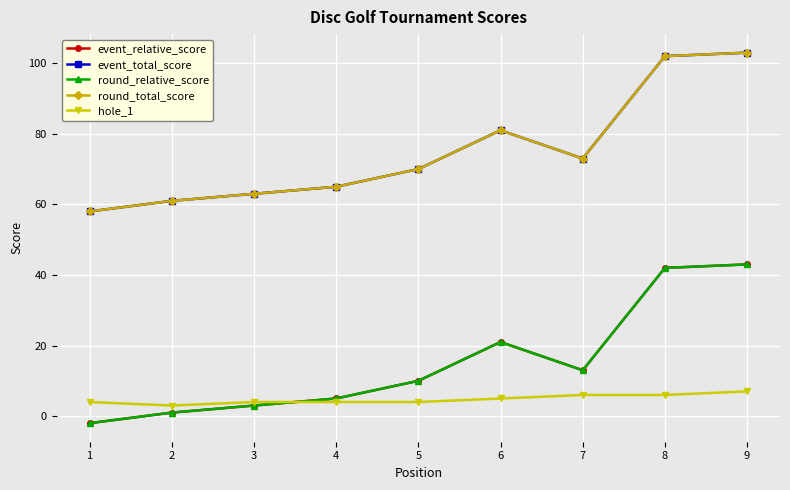

Reading left to right, what are all the values shown in this chart?

event_relative_score: -2	1	3	5	10	21	13	42	43
event_total_score: 58	61	63	65	70	81	73	102	103
round_relative_score: -2	1	3	5	10	21	13	42	43
round_total_score: 58	61	63	65	70	81	73	102	103
hole_1: 4	3	4	4	4	5	6	6	7